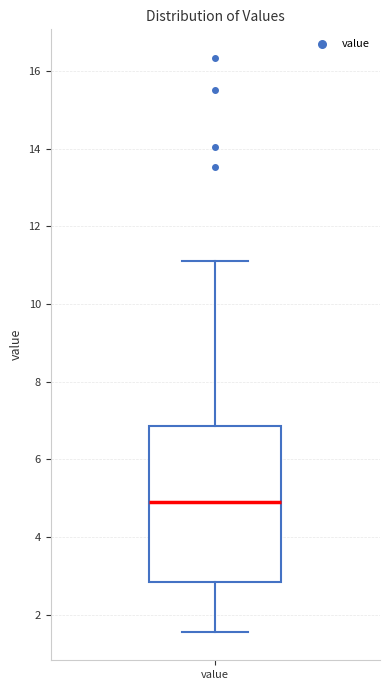

Transcribe this box plot: give where the median line is, the range the box spans, and where the two whiskers end, as read against the y-axis. The values are not printed on the chart, so give them approximately, as read against the axis.

median 5.0, box 2.8 to 6.8, whiskers 1.6 to 11.2